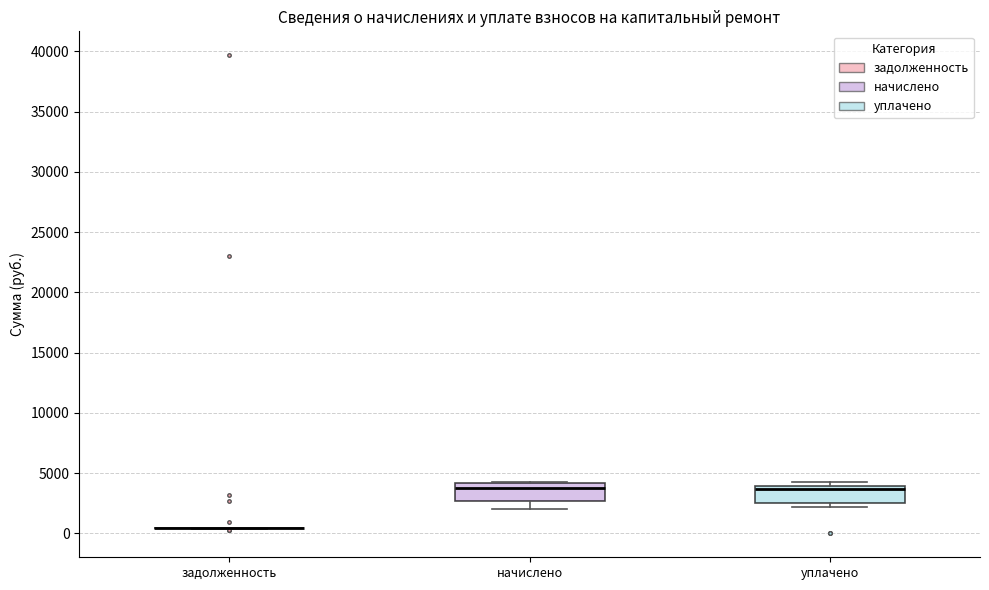

Reading left to right, read every box against the y-axis: the position of its median line, the range the box covers, and the ends of its whiskers. The values are not printed on the chart, so give them approximately, as read against the axis.

задолженность: box collapsed to a line at 500, whiskers 500 to 500
начислено: median 4000 (just below the box's upper edge), box 2500 to 4000, whiskers 2000 to 4500
уплачено: median 3500, box 2500 to 4000, whiskers 2000 to 4000 (just above the box's upper edge)